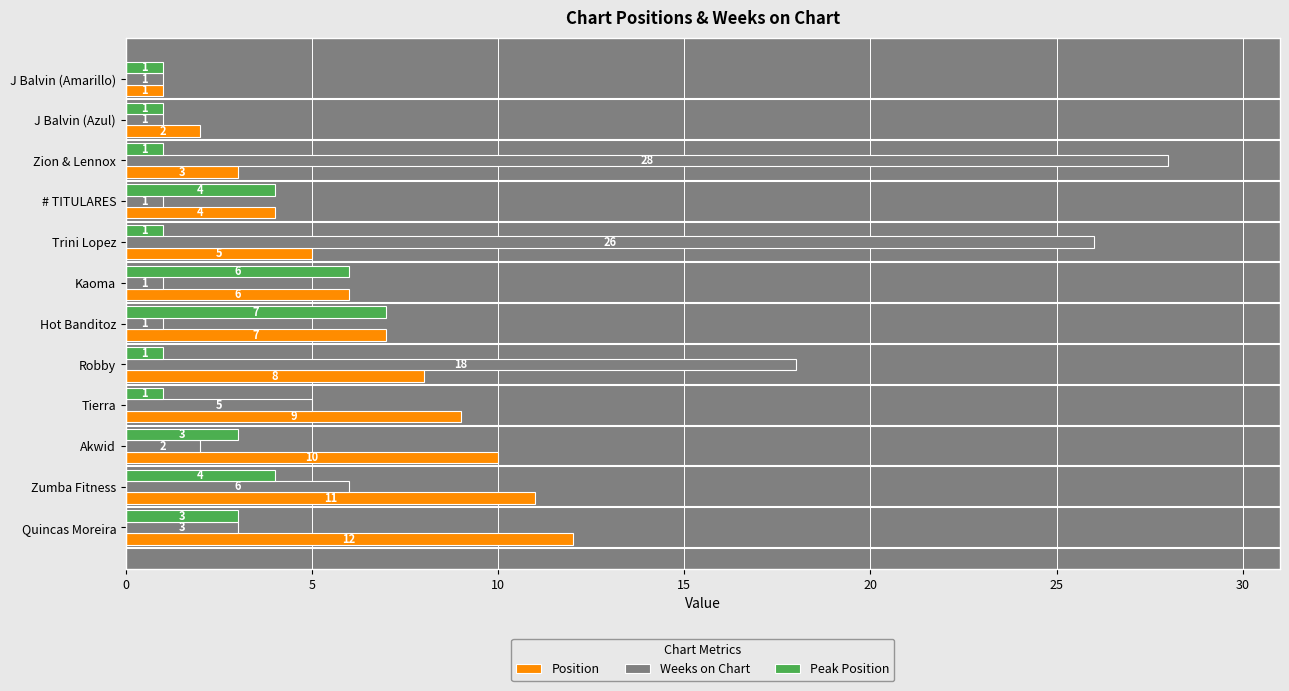

What is the sum of all Peak Position values?

33